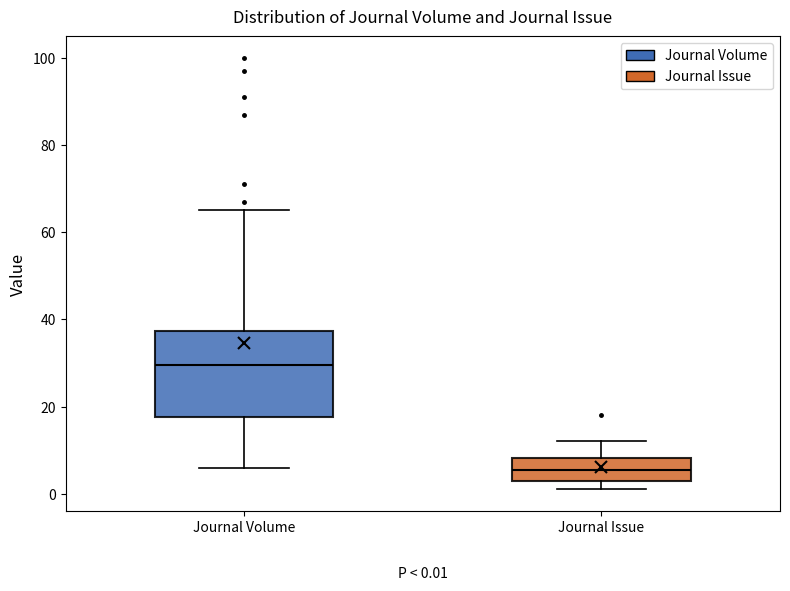

Comparing the boxes themselves (not the whiskers), which one is the tallest?

Journal Volume